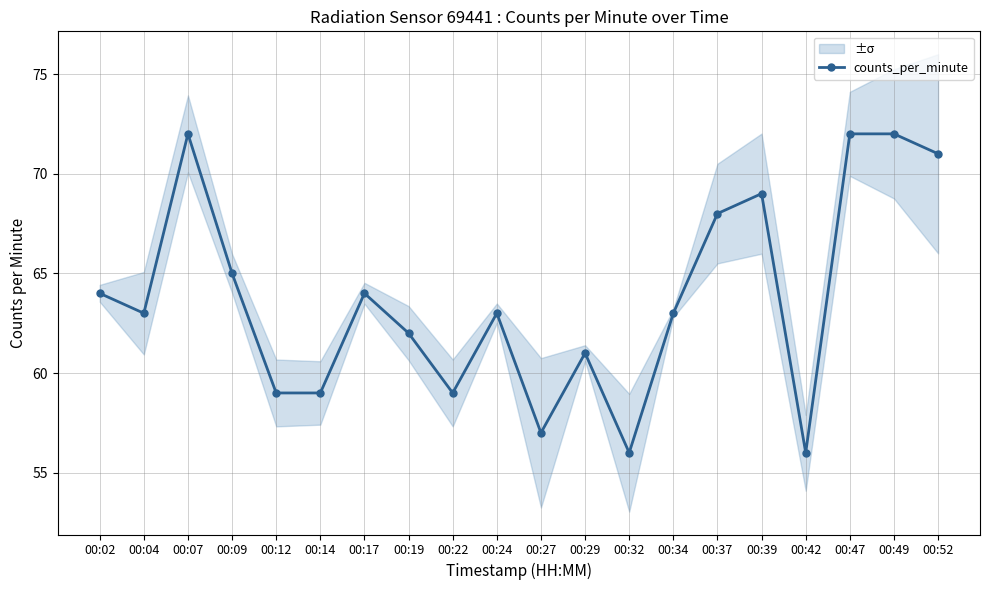

What is the difference between the second highest and minimum values?

16